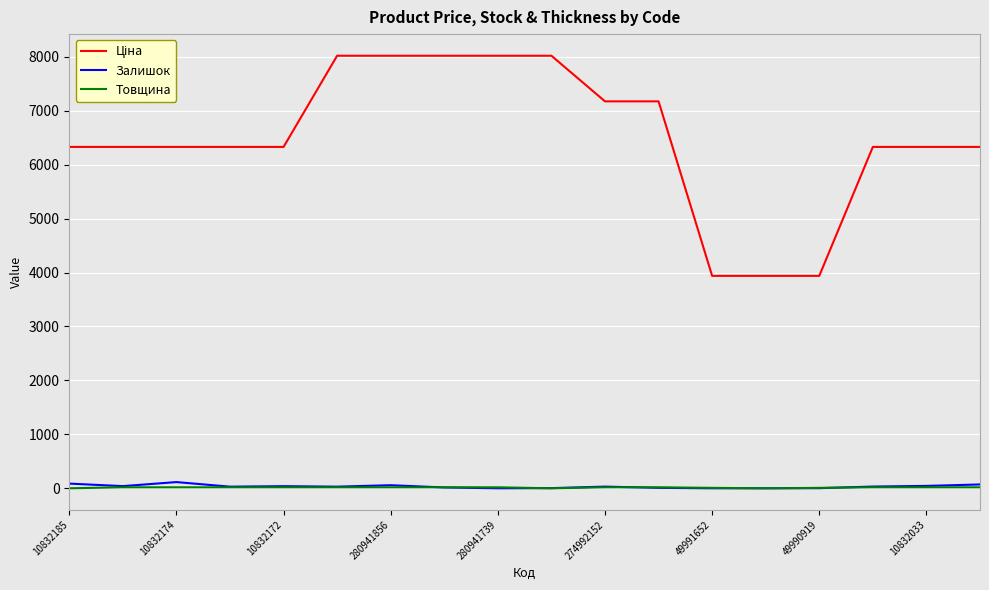

What is the maximum value shown in the chart?

8019.3